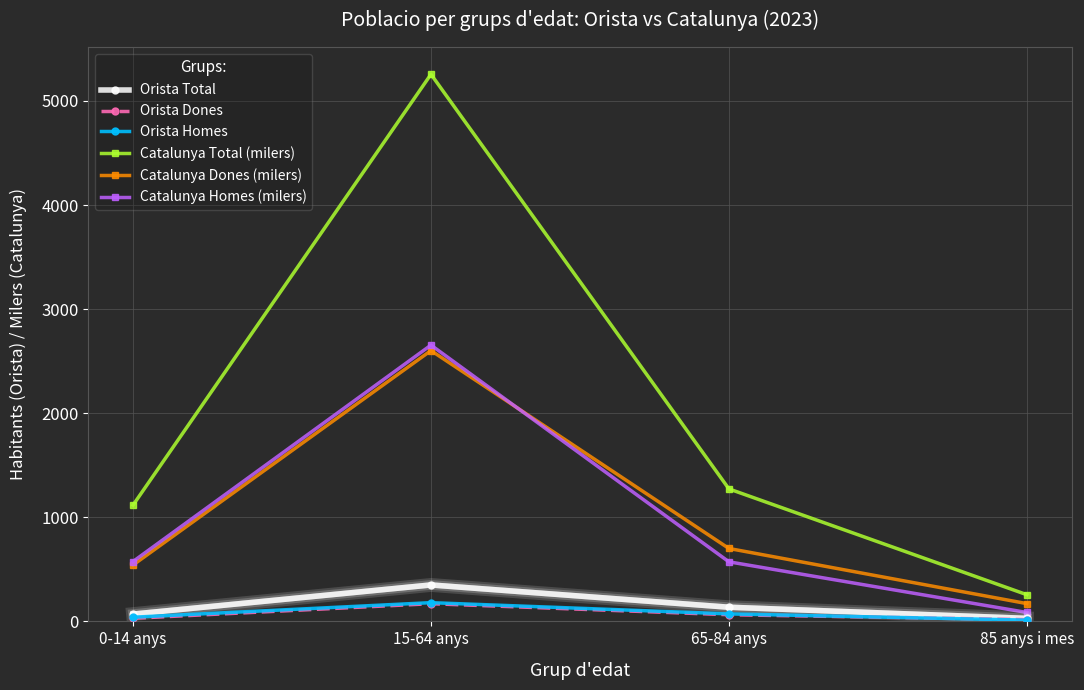

True or false: Orista Dones and Catalunya Total (milers) cross at least once.

False